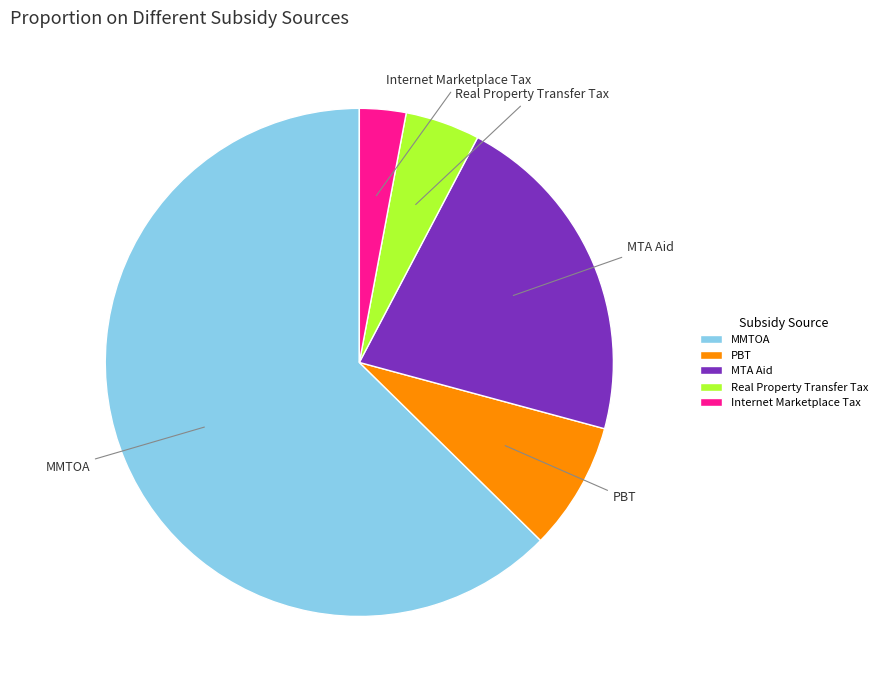

Does any single category account for the majority?

Yes